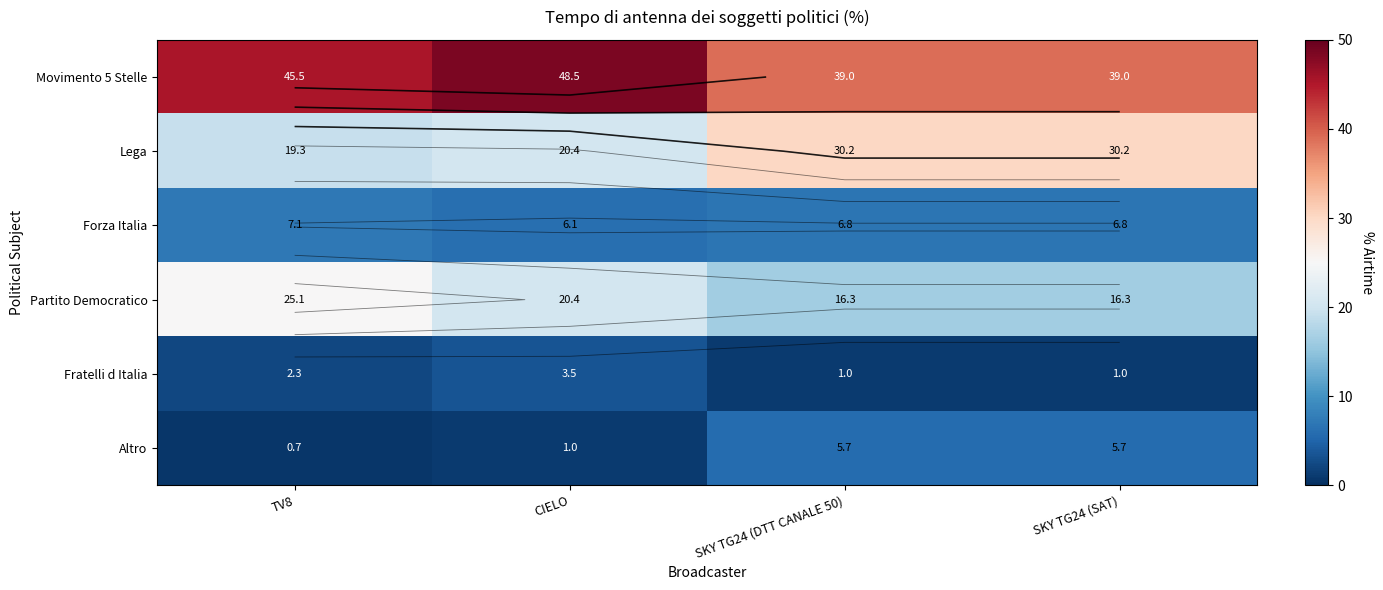

What is the minimum value shown in the chart?

0.7